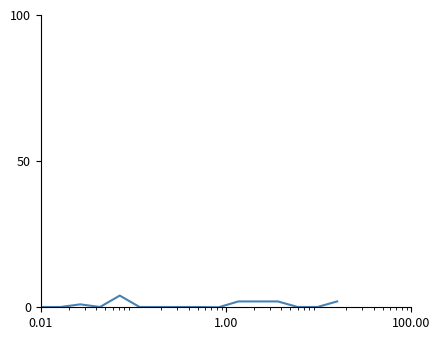

What is the sum of all values?

13.9